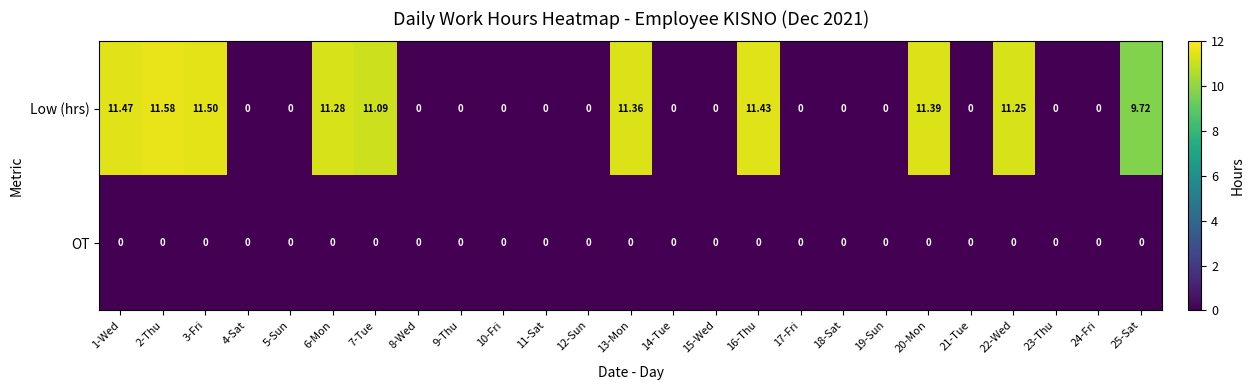

At which category is the sum across all series the highest?

2-Thu